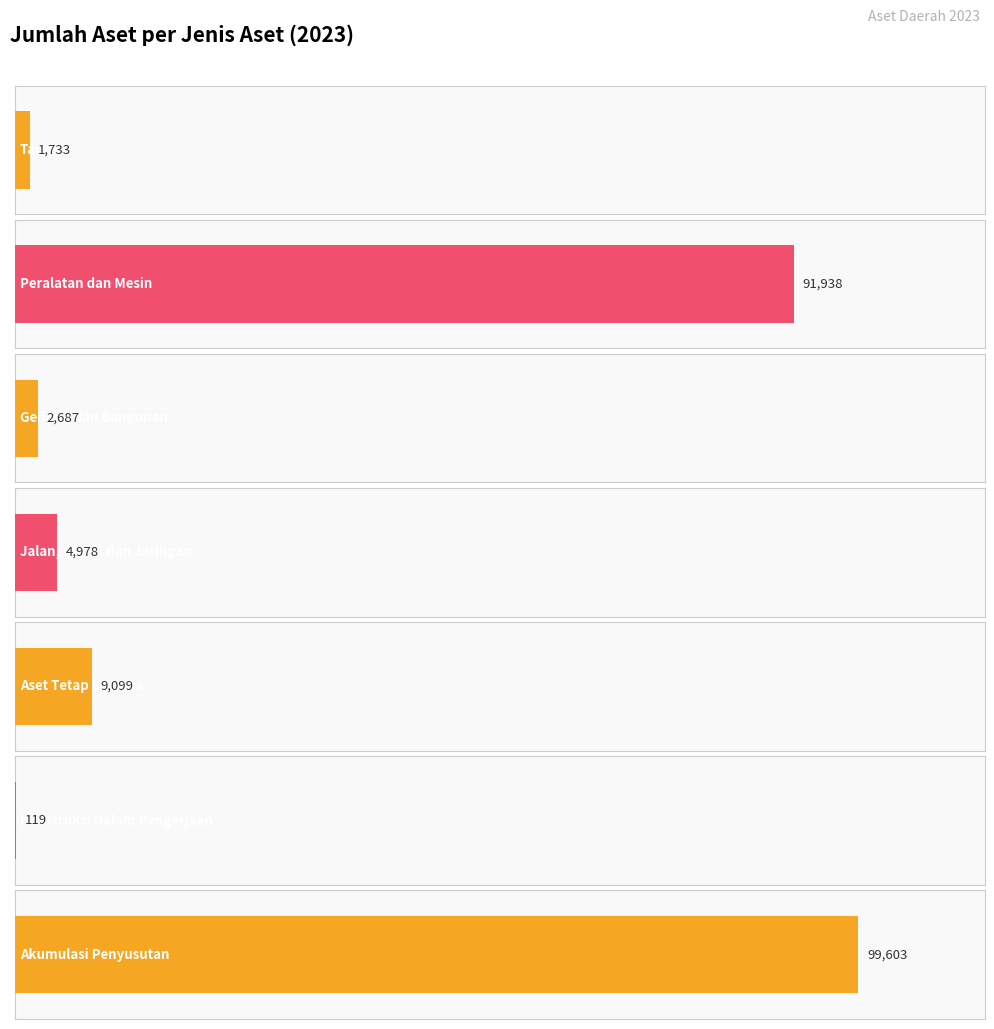

What position from the left is Akumulasi Penyusutan?

7